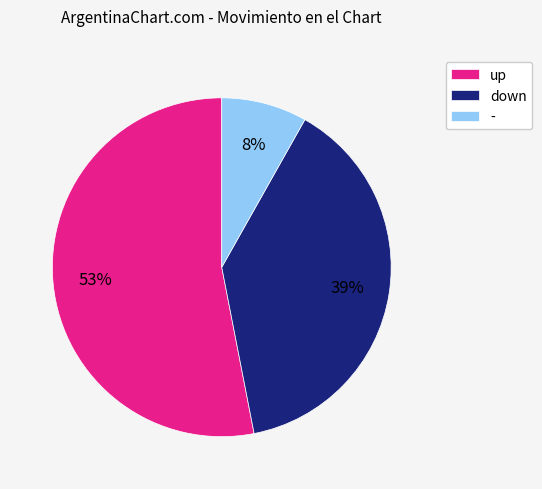

Approximately how many times larger is the value at - compared to down?

0.2